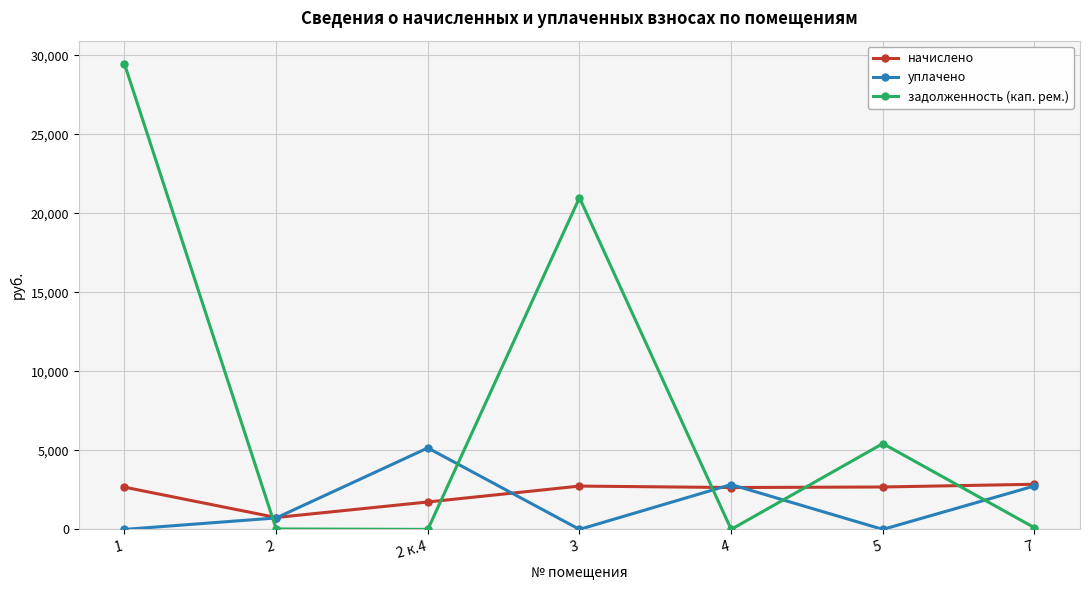

Rank the series by their maximum value, from lowest to highest.

начислено, уплачено, задолженность (кап. рем.)